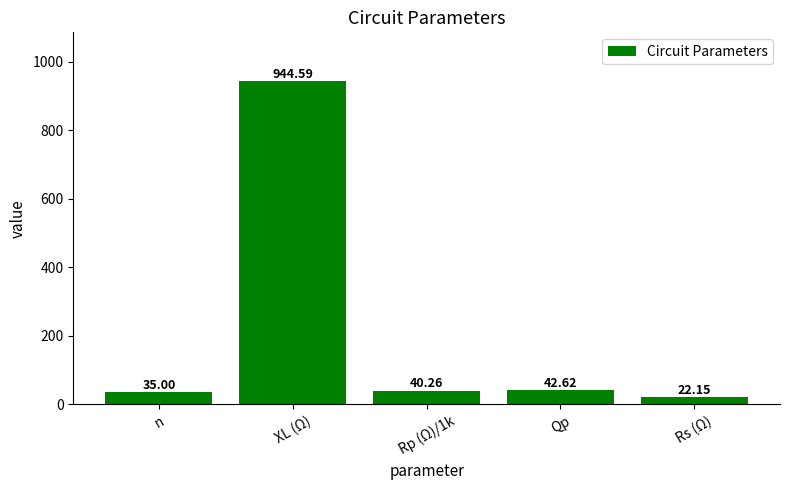

What position from the left is XL (Ω)?

2